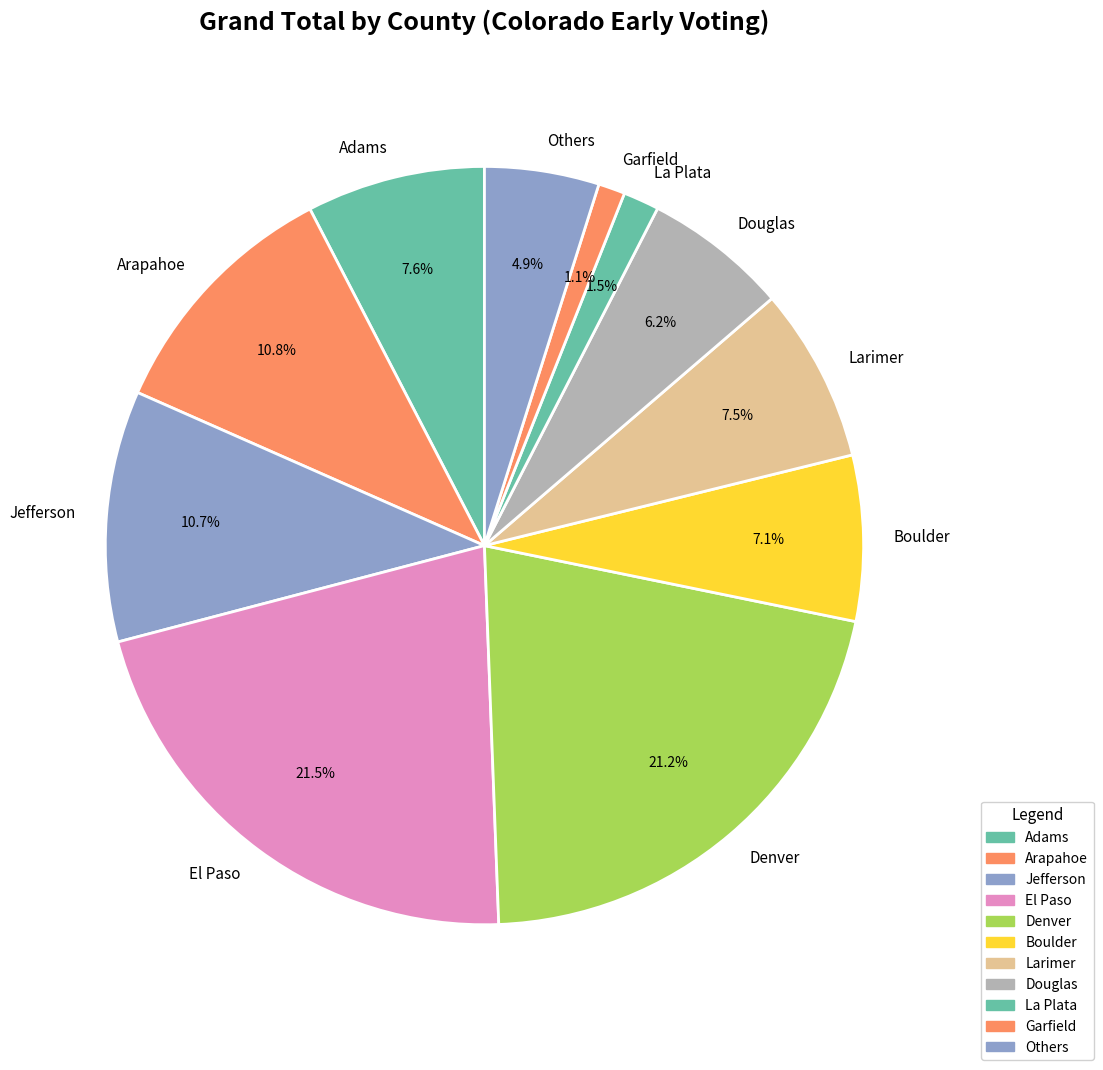

To the nearest percent, what is the average slice percentage?

9%